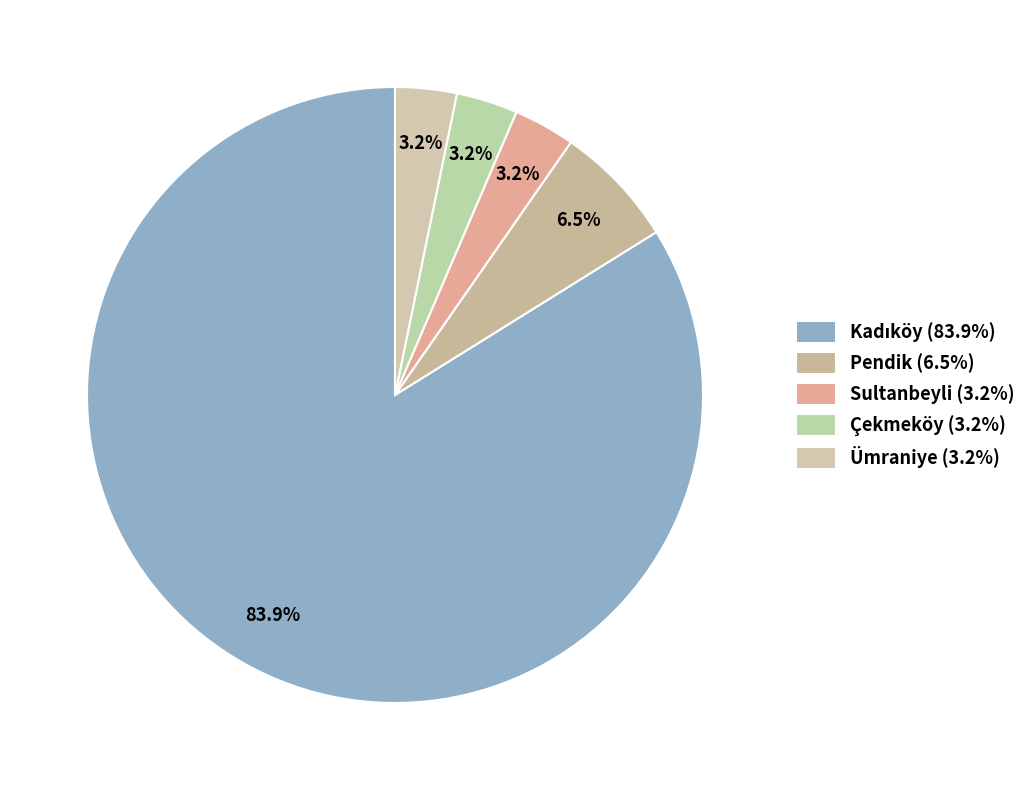

How many slices are in this pie chart?

5